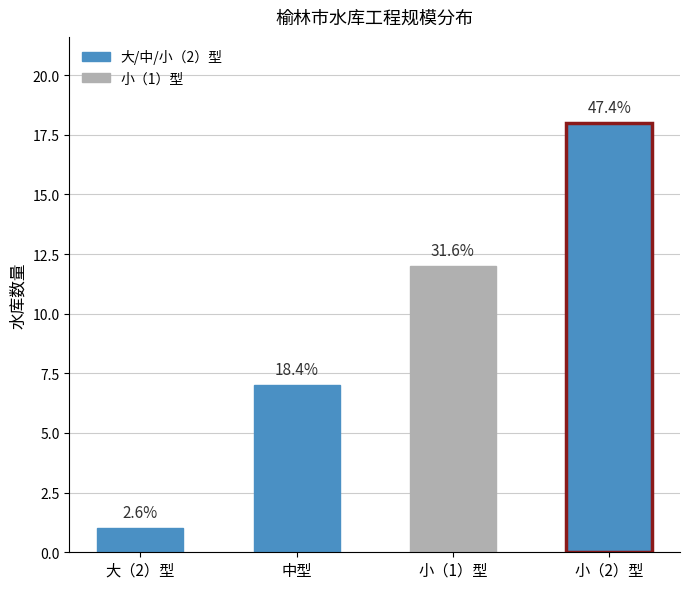

What is the difference between the maximum and minimum values?

17